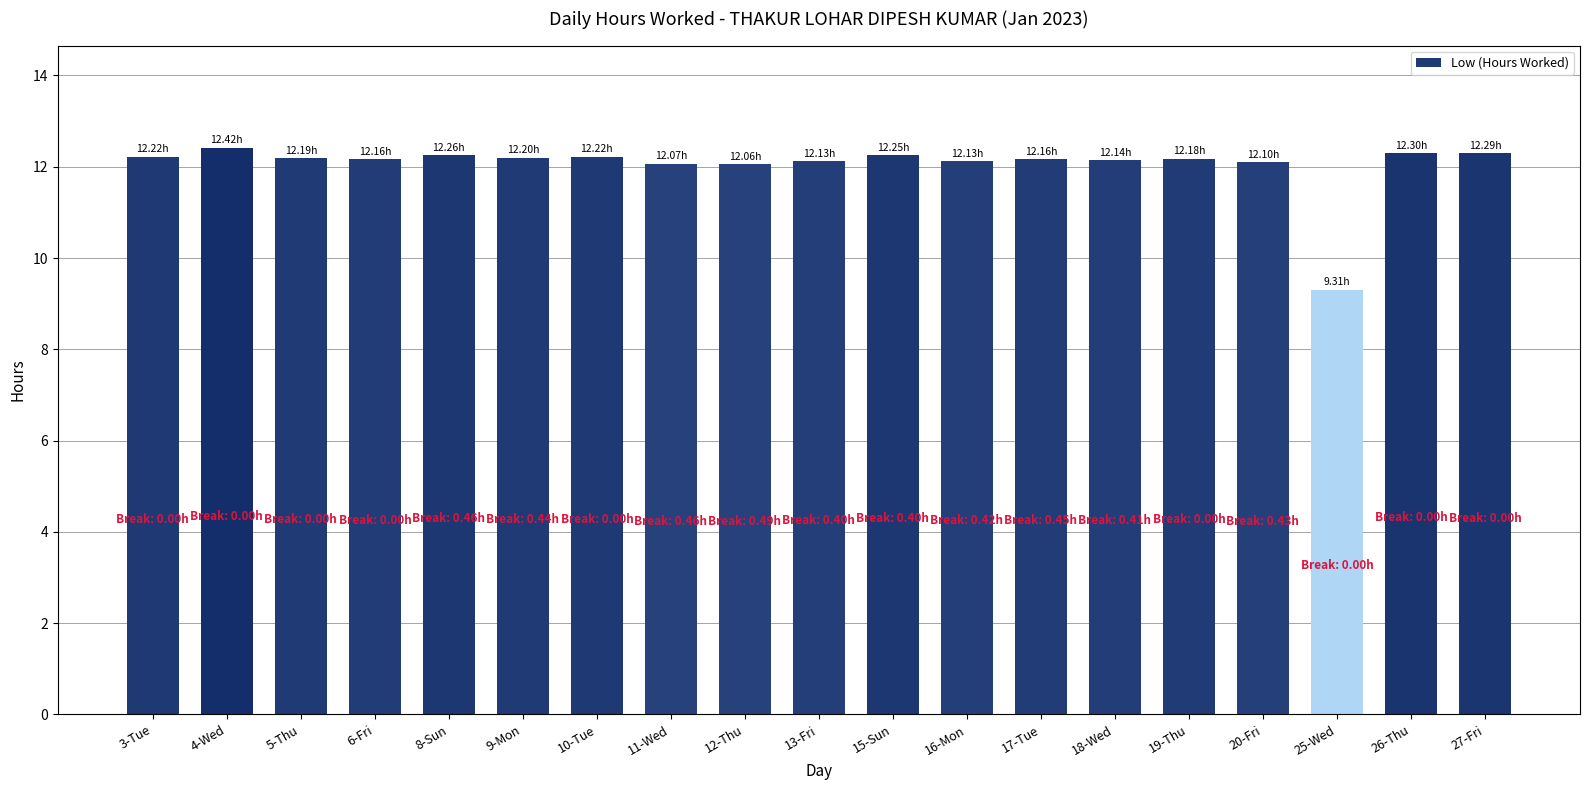

What is the label of the 14th bar from the right?

9-Mon